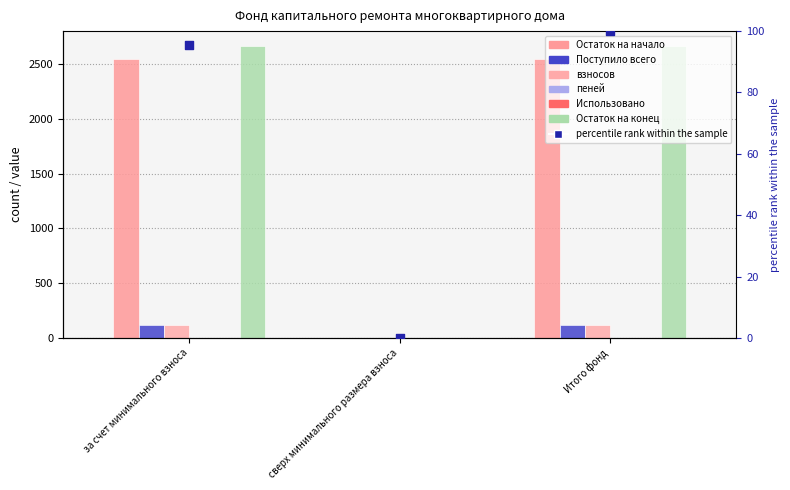

At which category is the sum across all series the highest?

за счет минимального взноса